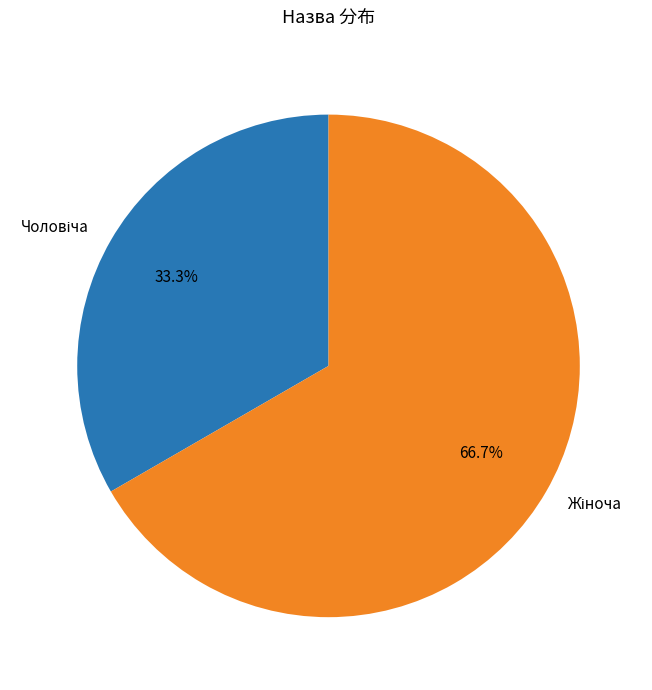

How many segments does this pie chart have?

2